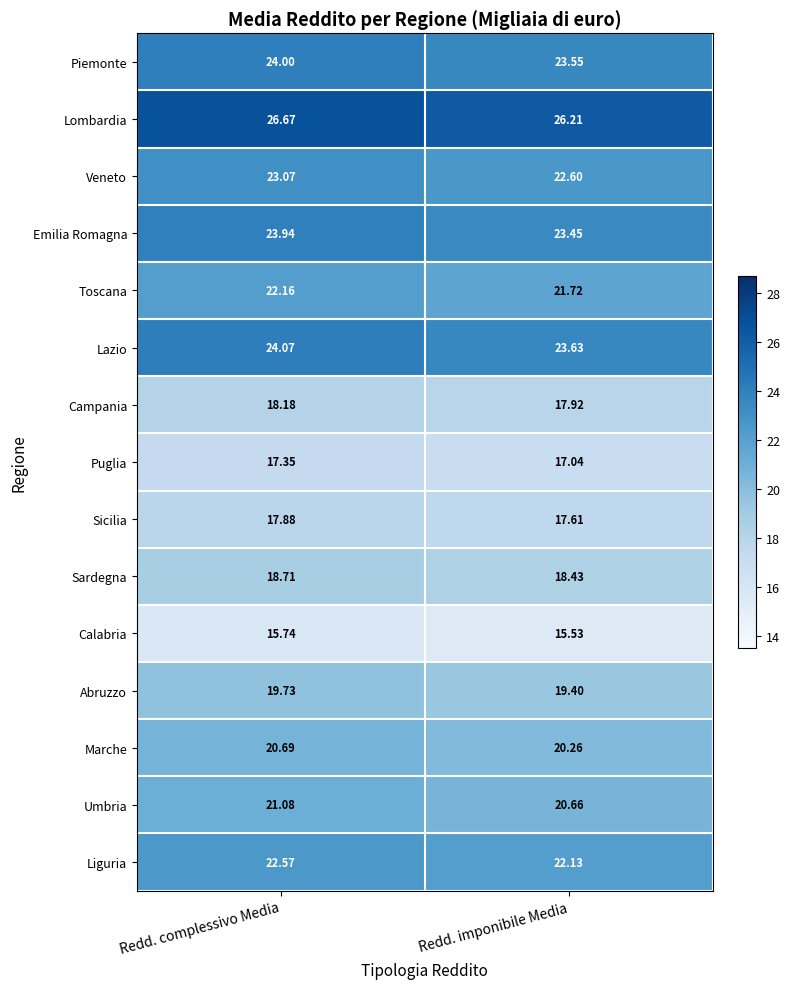

Rank the series at Redd. complessivo Media from highest to lowest value.

Lombardia, Lazio, Piemonte, Emilia Romagna, Veneto, Liguria, Toscana, Umbria, Marche, Abruzzo, Sardegna, Campania, Sicilia, Puglia, Calabria